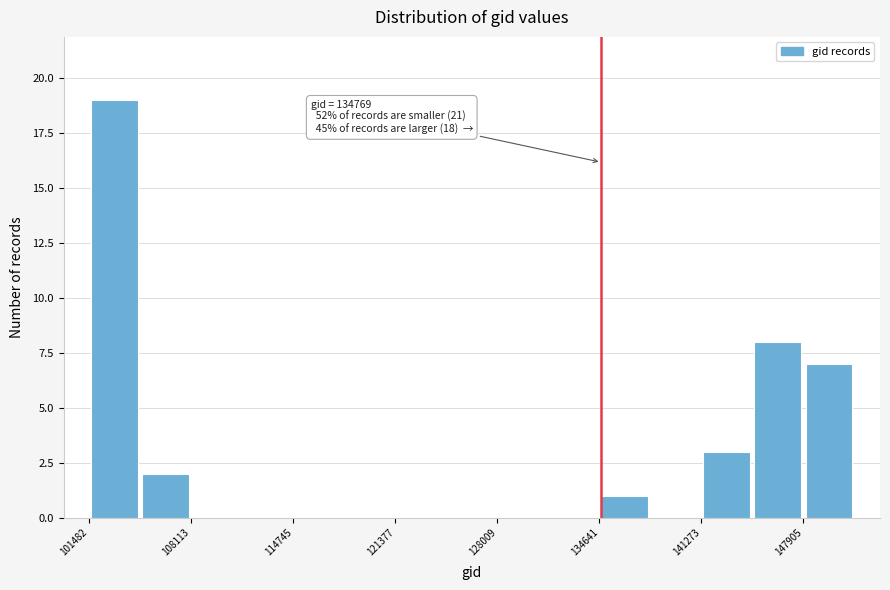

Around what value on the x-axis is the tallest bar? Give the approximate position of its centre, as read against the axis.

103000